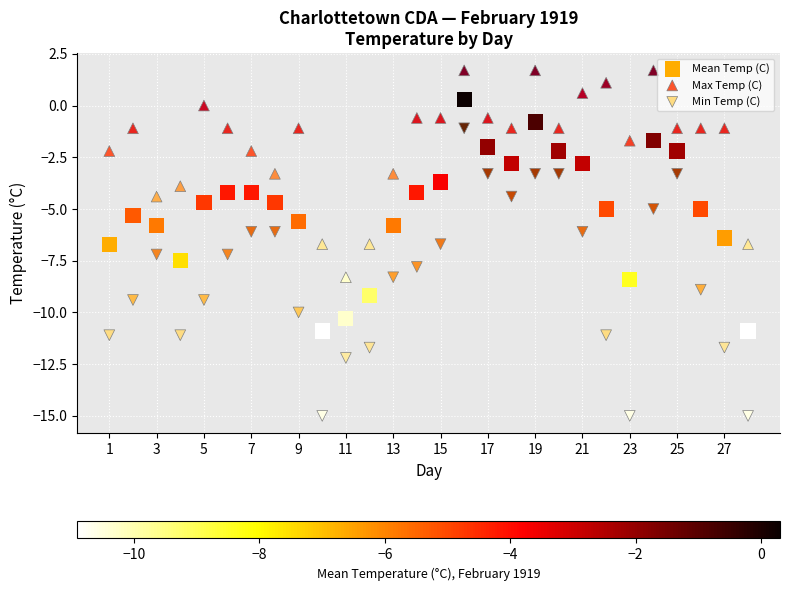

What are all the series names shown in the legend?

Mean Temp (C), Max Temp (C), Min Temp (C)